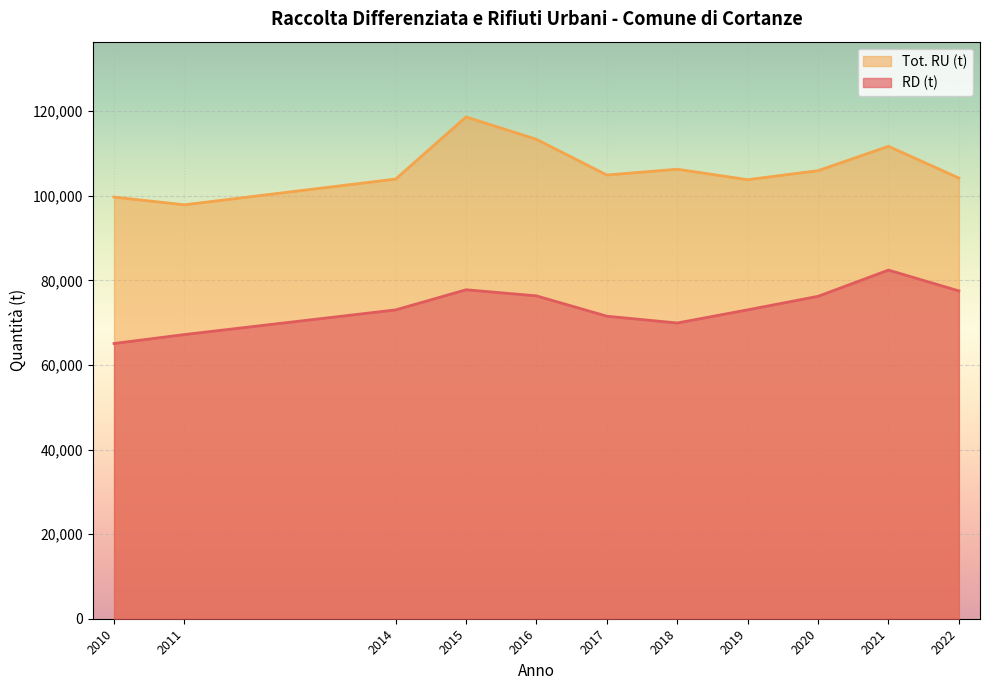

The value of RD (t) at 2014 is 73023. True or false?

True